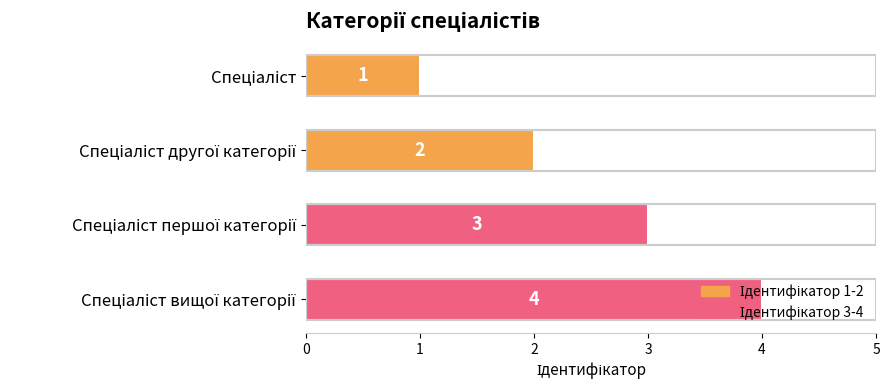

How many values are between 2 and 4?

3